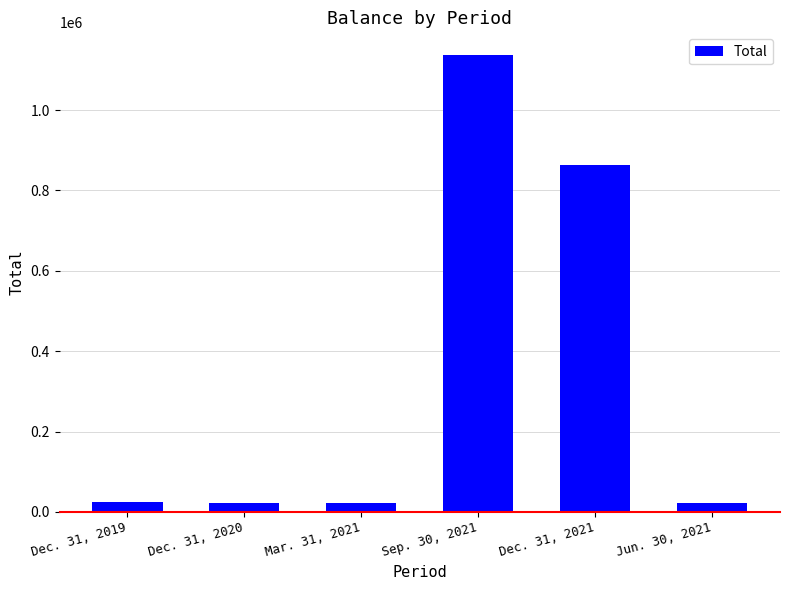

What is the sum of all values?

2088287